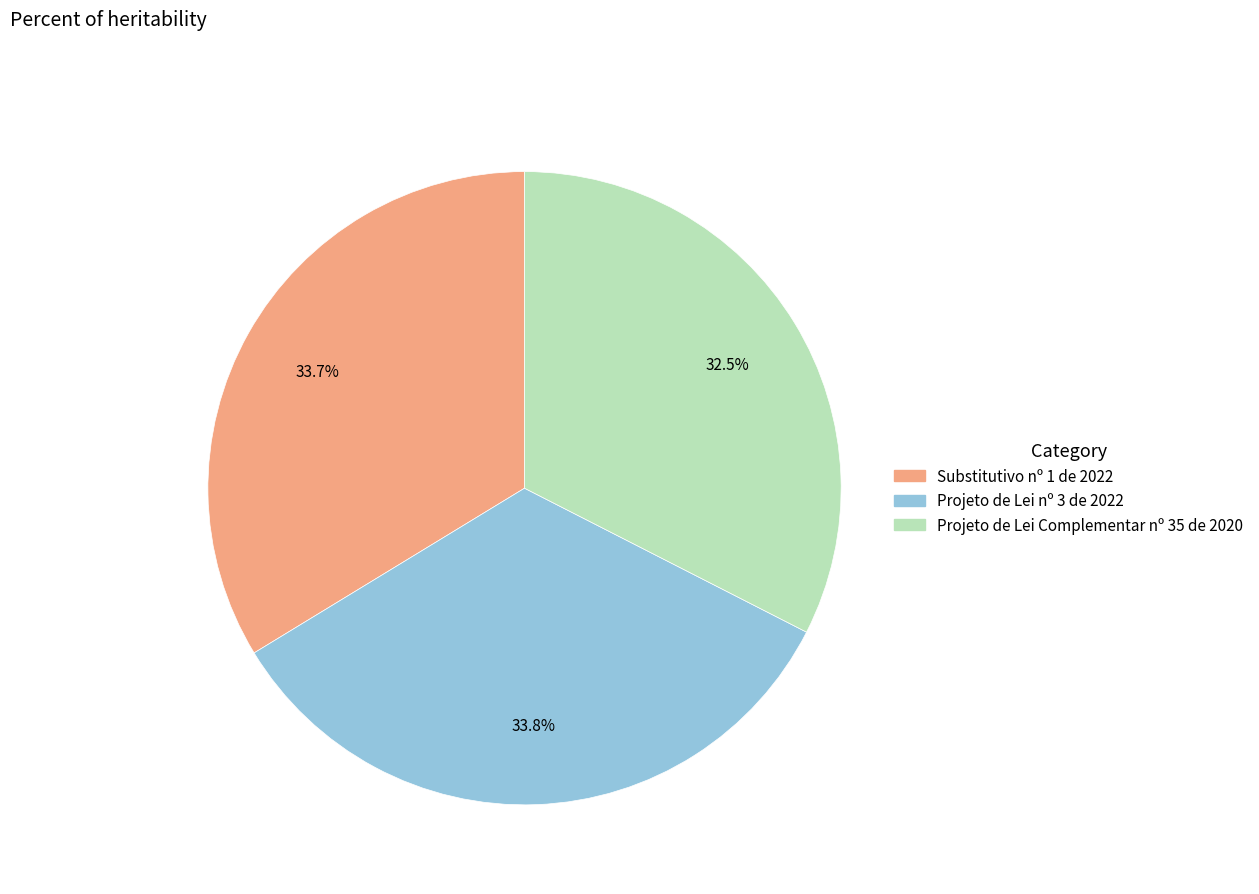

How many slices are in this pie chart?

3